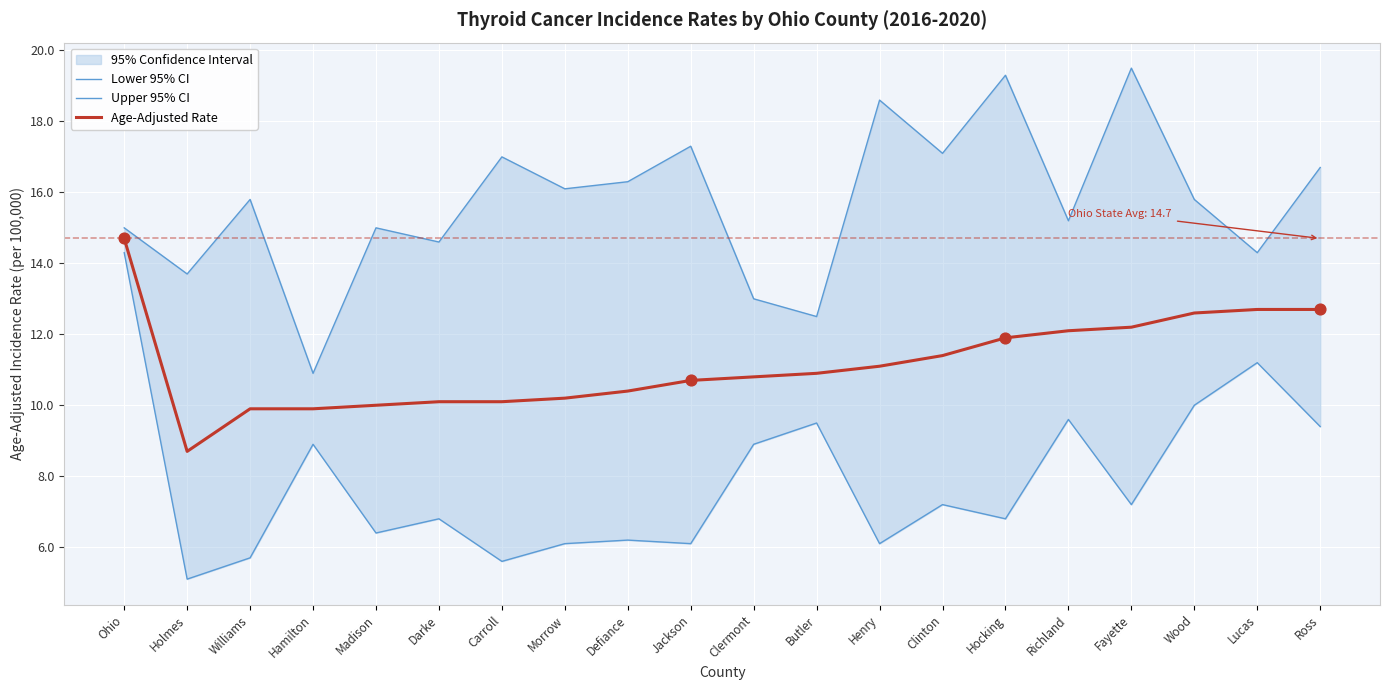

Which series reaches the maximum Y coordinate?

Upper 95% CI